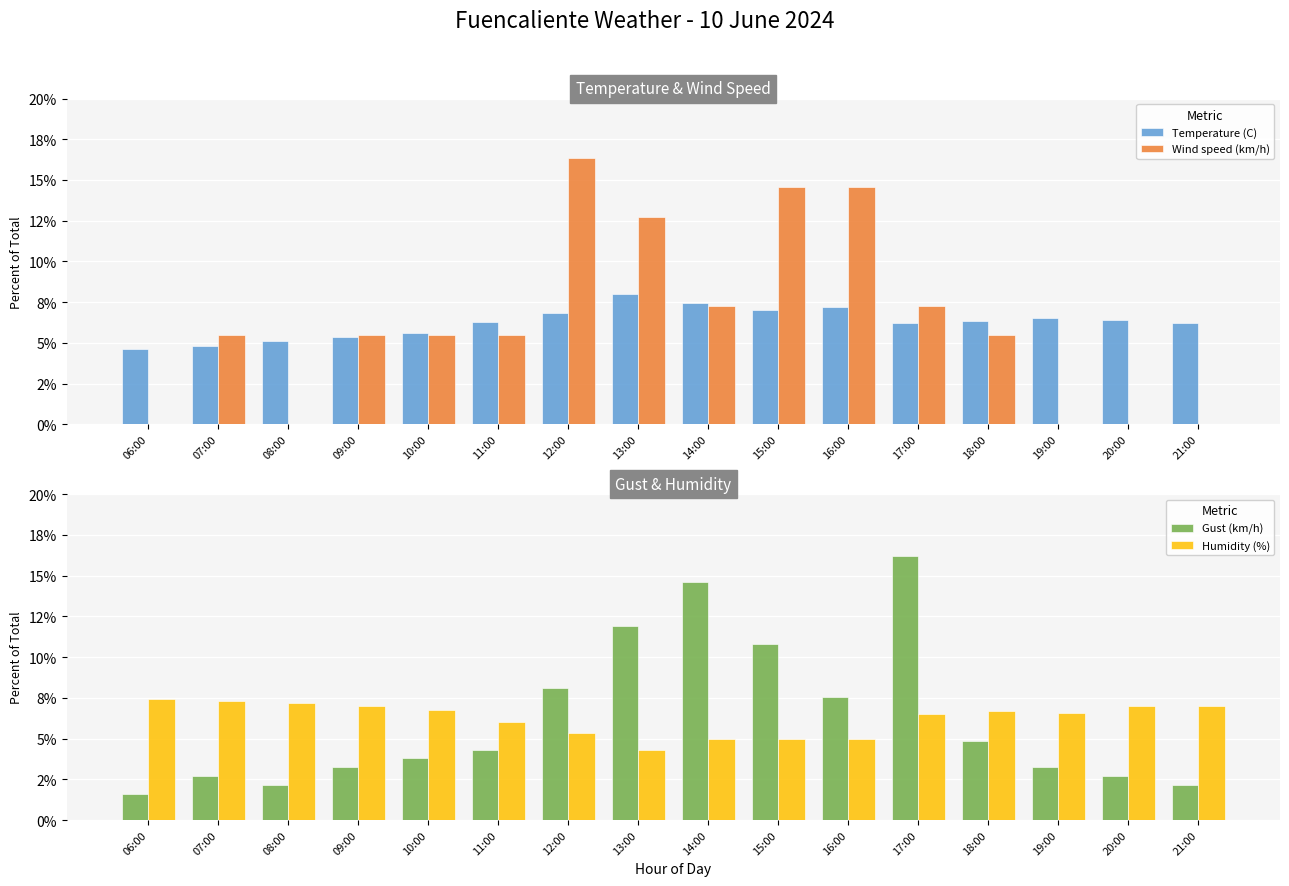

Is the value of Gust (km/h) at 19:00 greater than the value of Temperature (C) at 19:00?

No